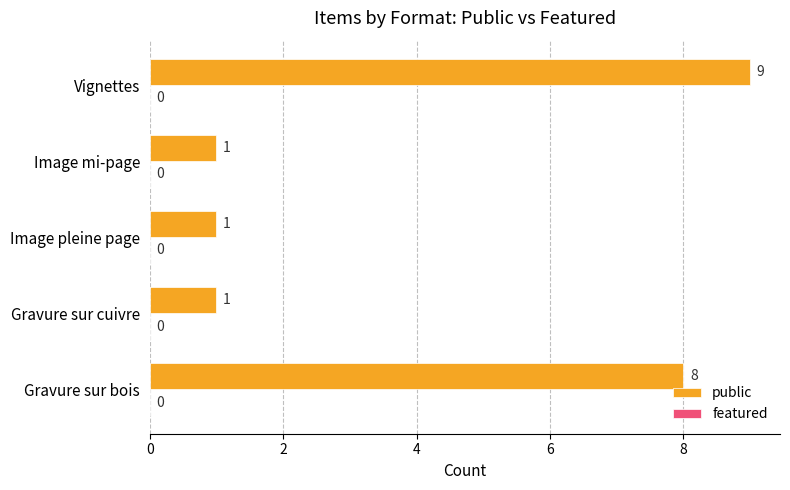

What is the change in value from Image mi-page to Vignettes?

+8